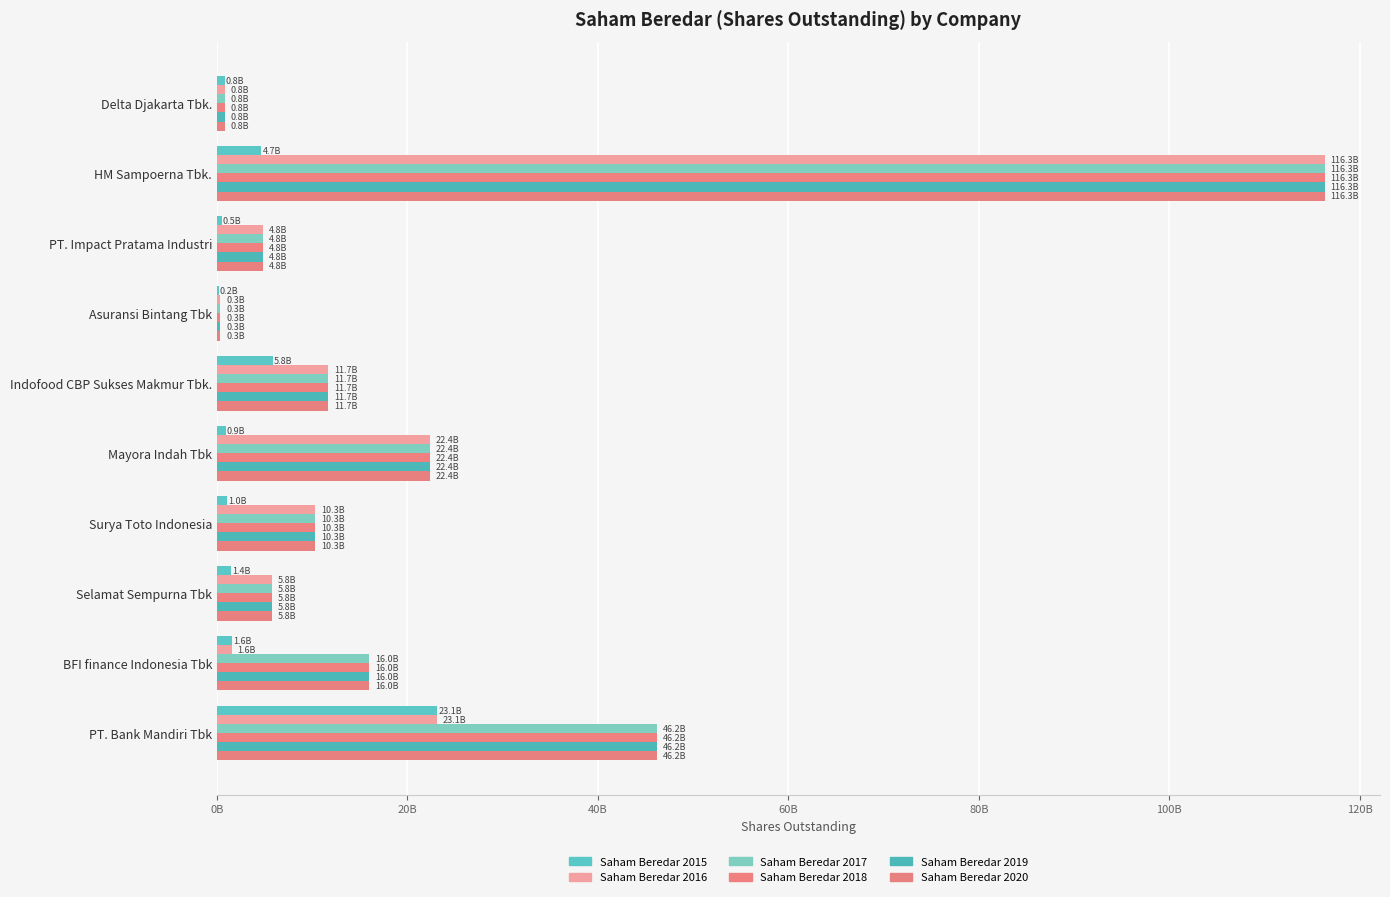

Reading right to left, transcribe all the data shown in this chart.

Saham Beredar 2015: 23099999999	1565959562	1439668860	1032000000	894347989	5830954000	174193236	483350000	4652723076	800659050
Saham Beredar 2016: 23099999999	1565959562	5758675440	10320000000	22358699725	11661908000	348386472	4833500000	116318076900	800659050
Saham Beredar 2017: 46199999998	15967115620	5758675440	10320000000	22358699725	11661908000	348386472	4833500000	116318076900	800659050
Saham Beredar 2018: 46199999998	15967115620	5758675440	10320000000	22358699725	11661908000	348386472	4833500000	116318076900	800659050
Saham Beredar 2019: 46199999998	15967115620	5758675440	10320000000	22358699725	11661908000	348386472	4833500000	116318076900	800659050
Saham Beredar 2020: 46199999998	15967115620	5758675440	10320000000	22358699725	11661908000	348386472	4833500000	116318076900	800659050